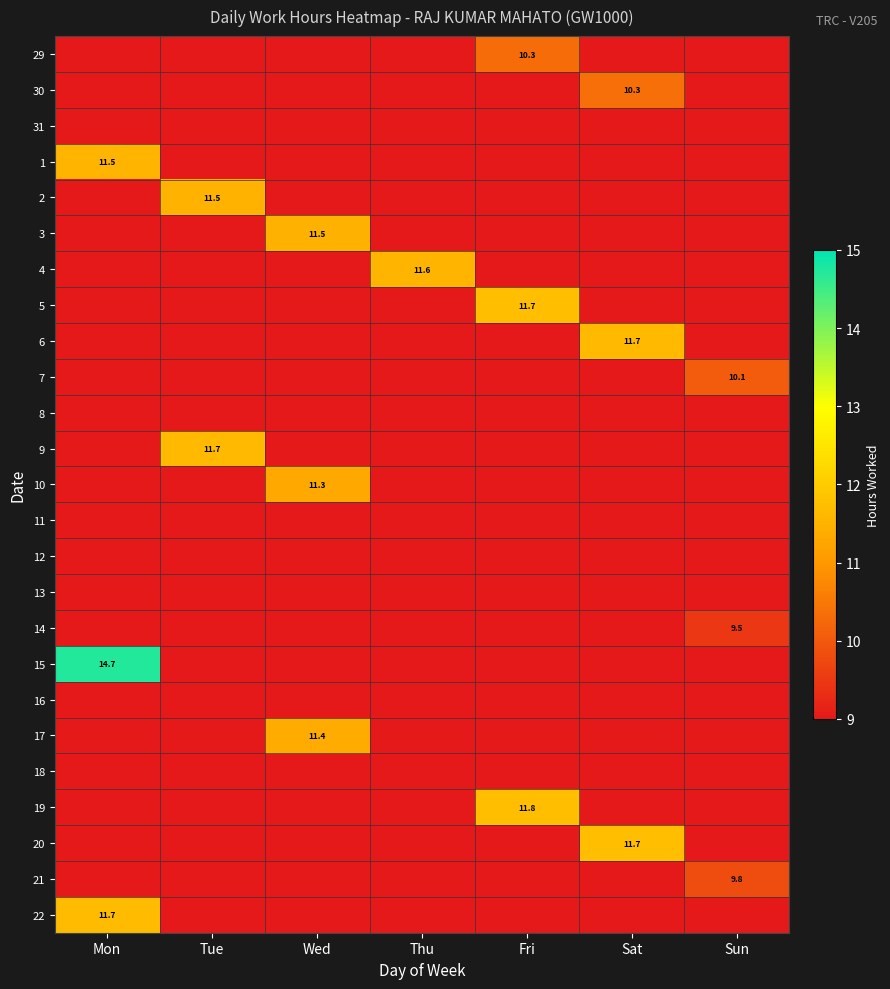

How many distinct data groups are displayed?

25